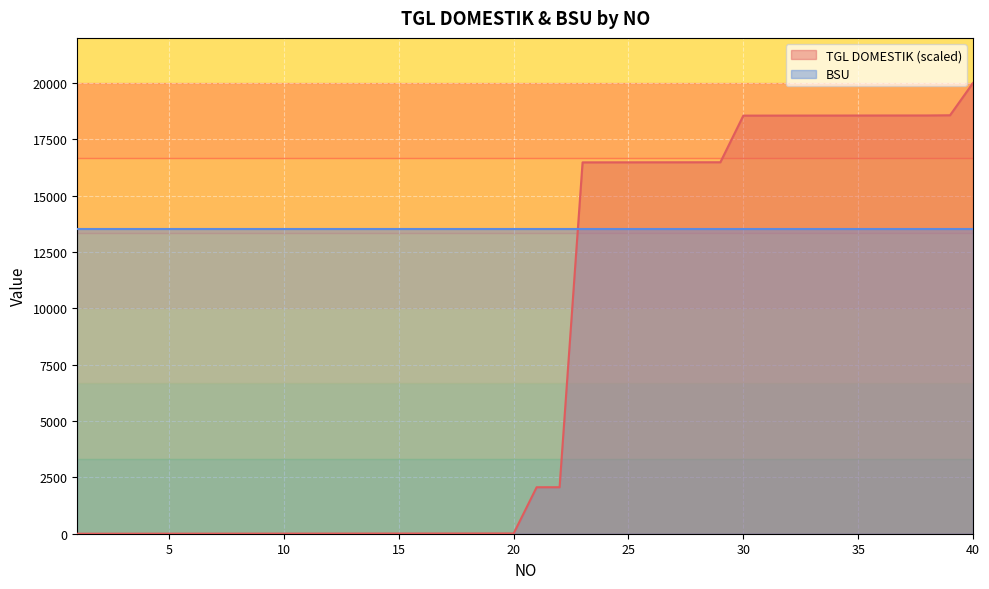

What is the maximum value shown in the chart?

20000.0